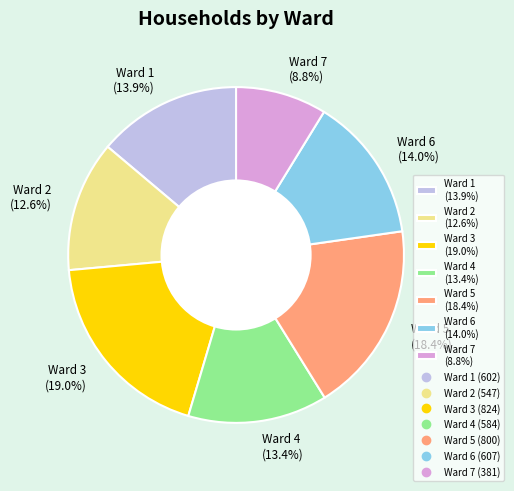

To the nearest percent, what is the difference between the largest and smallest slice percentages?

10%